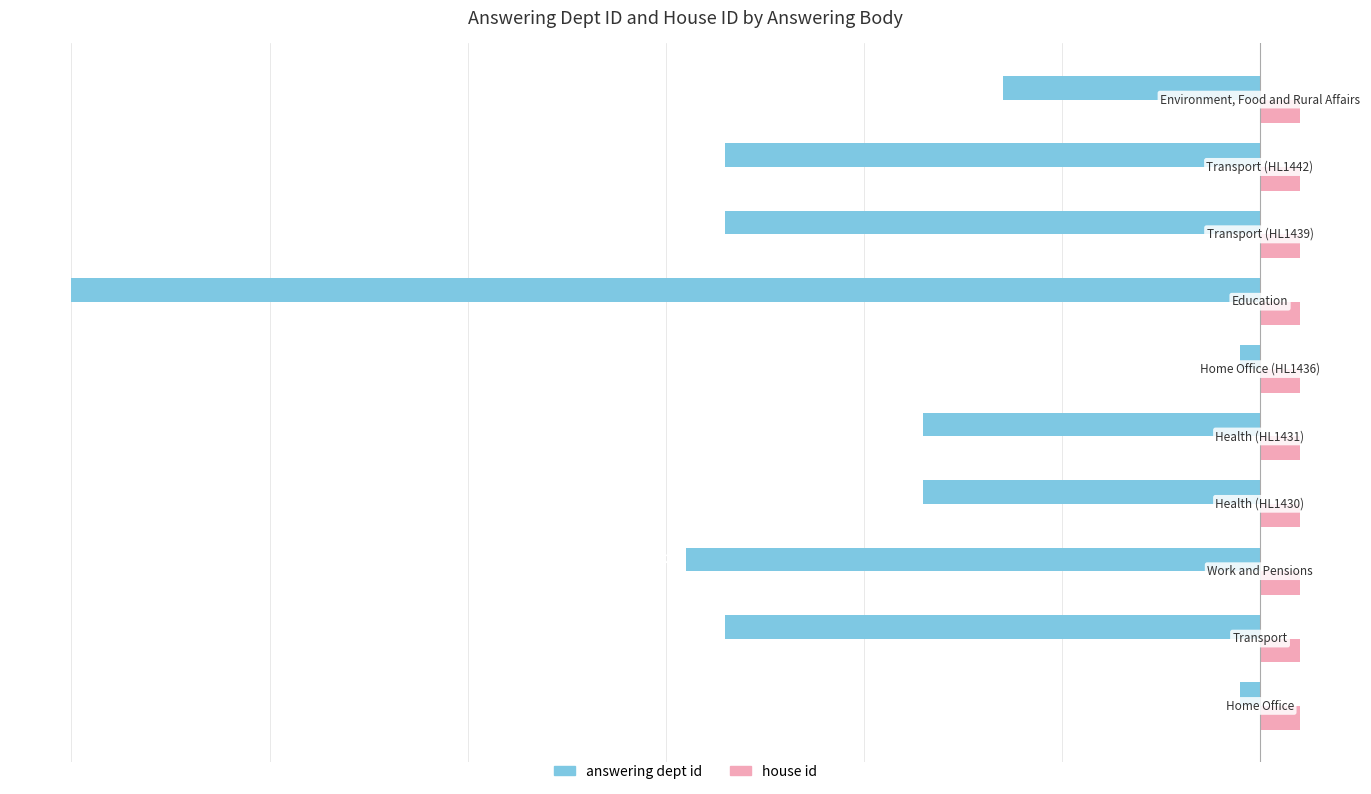

Which series has the largest total across all categories?

house id